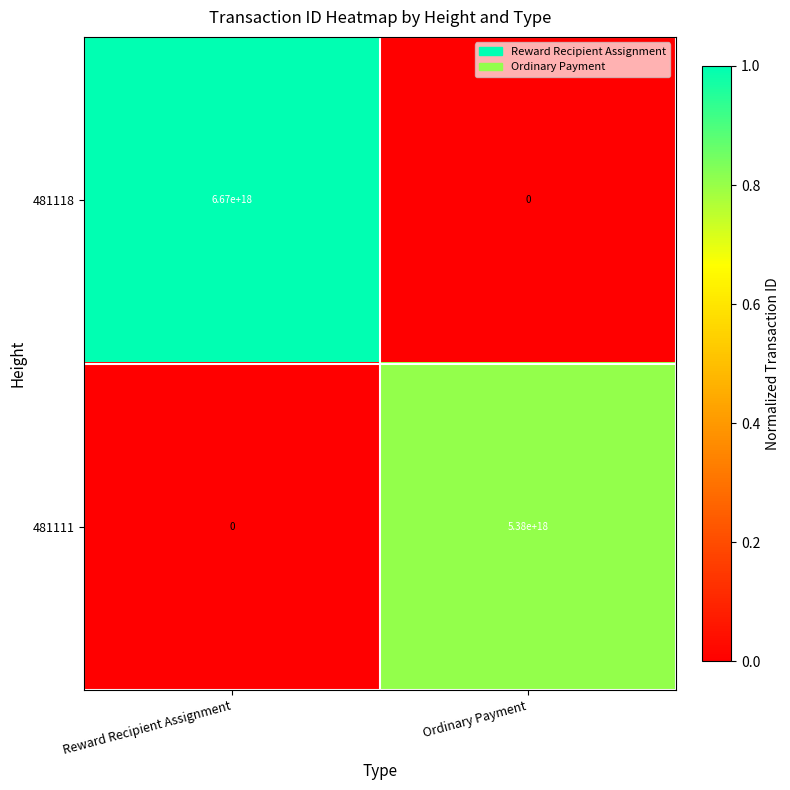

At Reward Recipient Assignment, list the series in order from largest to smallest.

481118, 481111